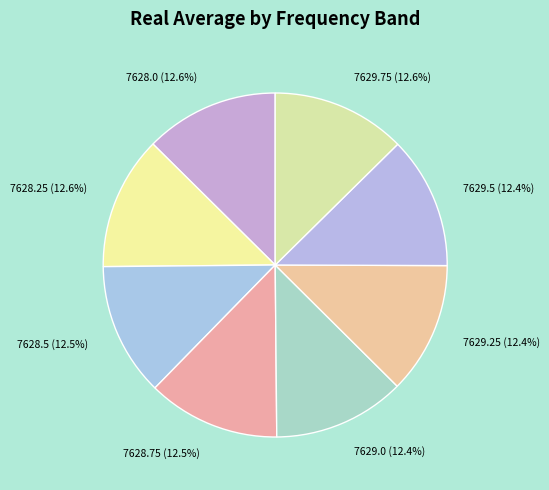

To the nearest percent, what is the combined percentage of 7628.75 and 7628.0?

25%